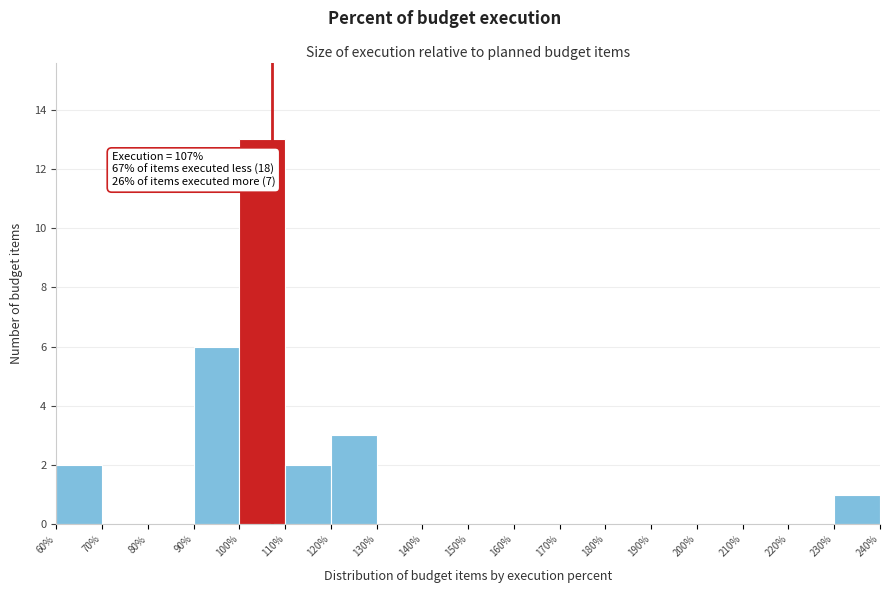

Over which range of the x-axis is the bar tallest?

100% to 110%